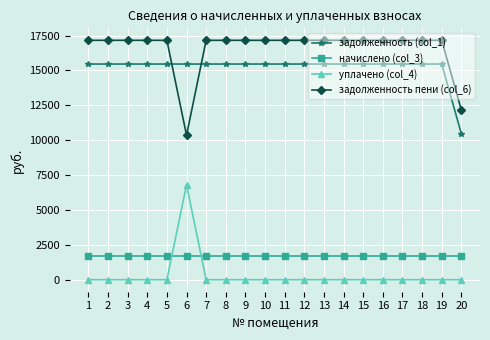

What is the value of the задолженность (col_1) point at the 20th from the left?

10462